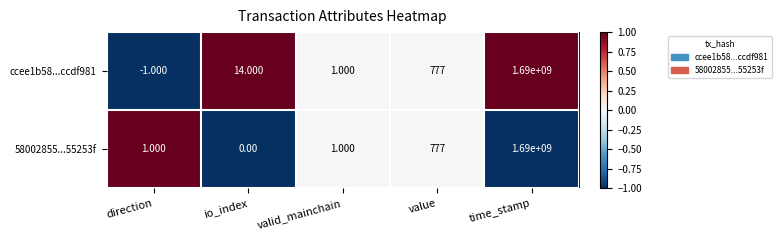

At which category does the chart reach its minimum across all series?

direction